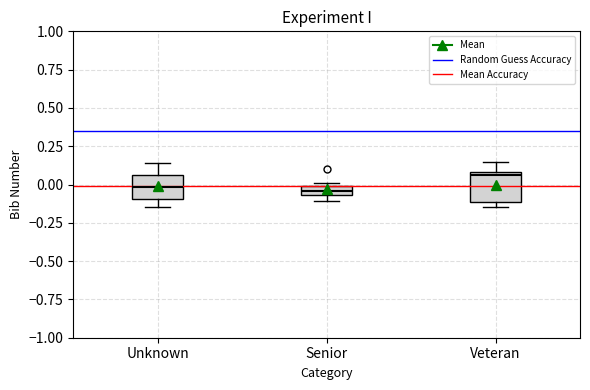

Where is the lower edge of the box for Senior on the y-axis? The values are not printed on the chart, so give them approximately, as read against the axis.

-0.05